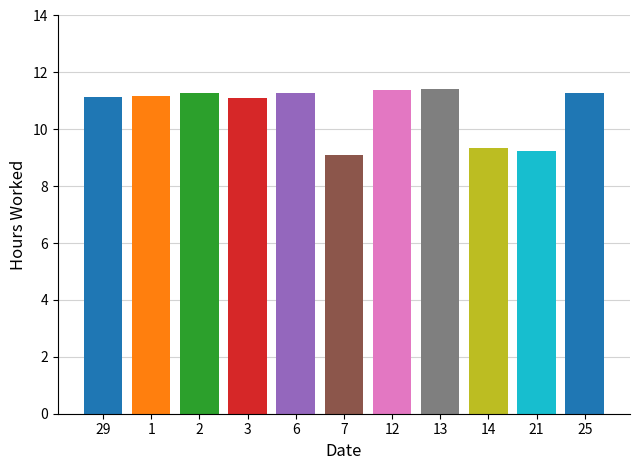

Approximately how many times larger is the value at 3 compared to 6?

1.0